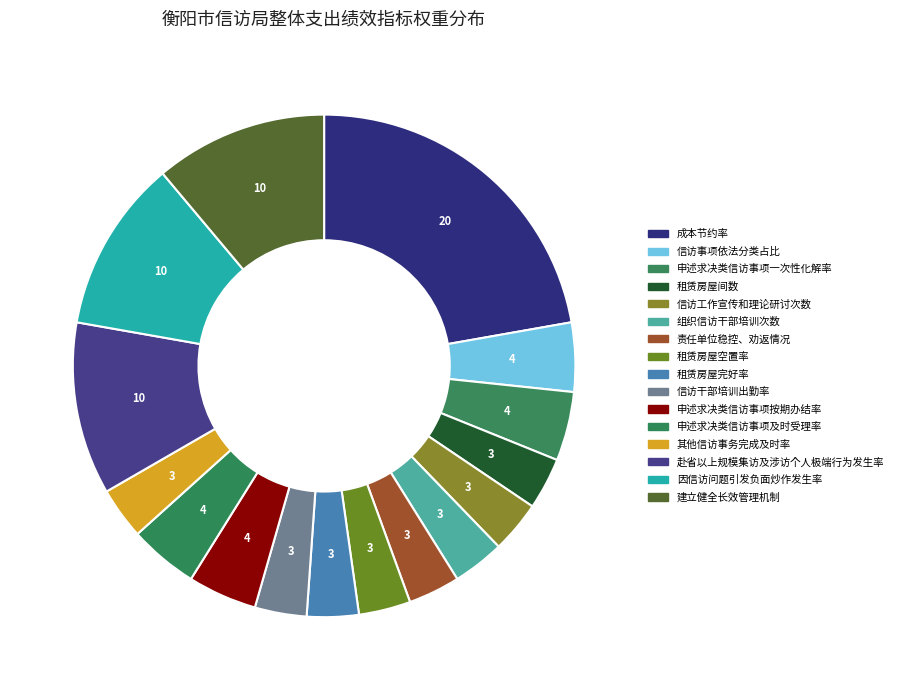

The 其他信访事务完成及时率 slice represents 1% of the pie. True or false?

False